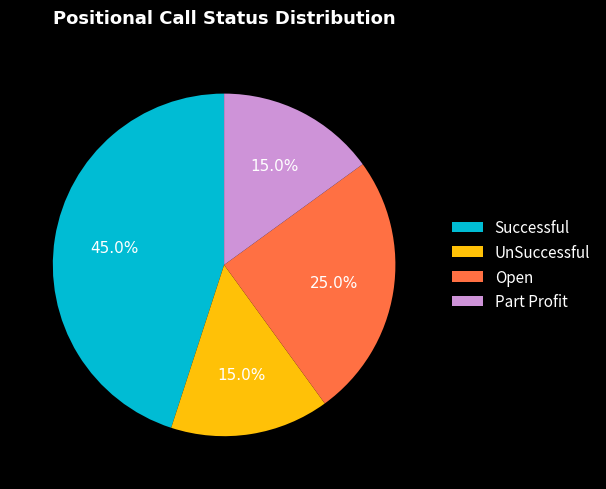

Approximately how many times larger is the value at Successful compared to Part Profit?

3.0